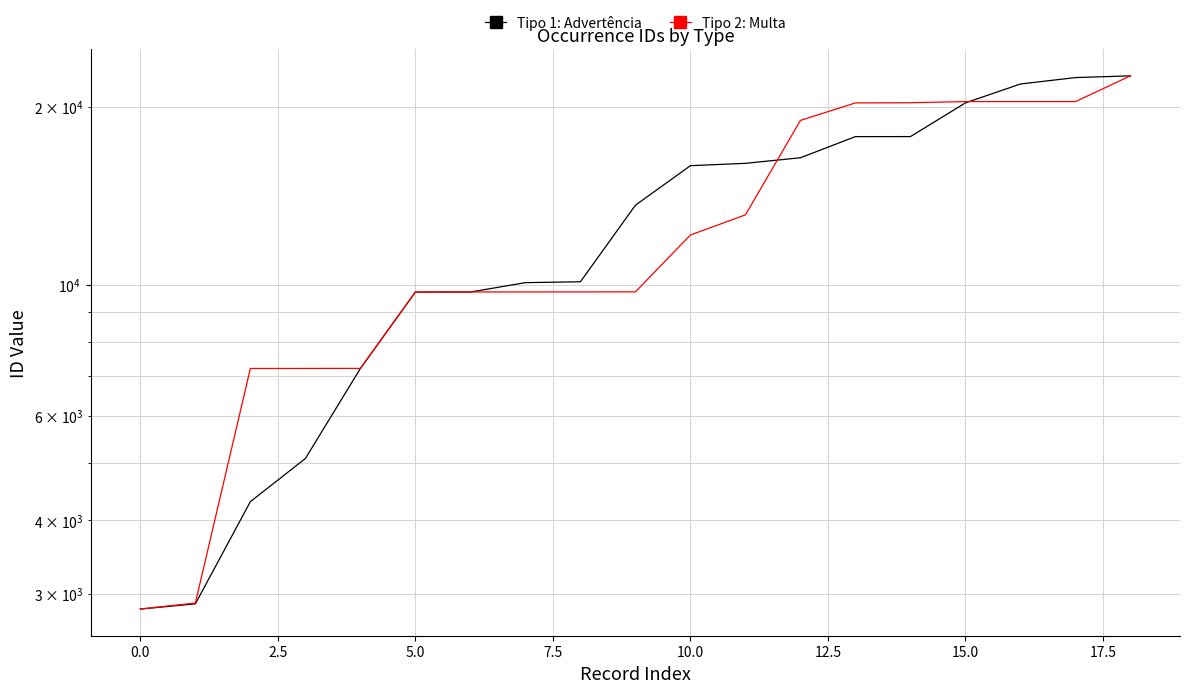

The value of Tipo 1: Advertência at 5.0 is 8770. True or false?

False